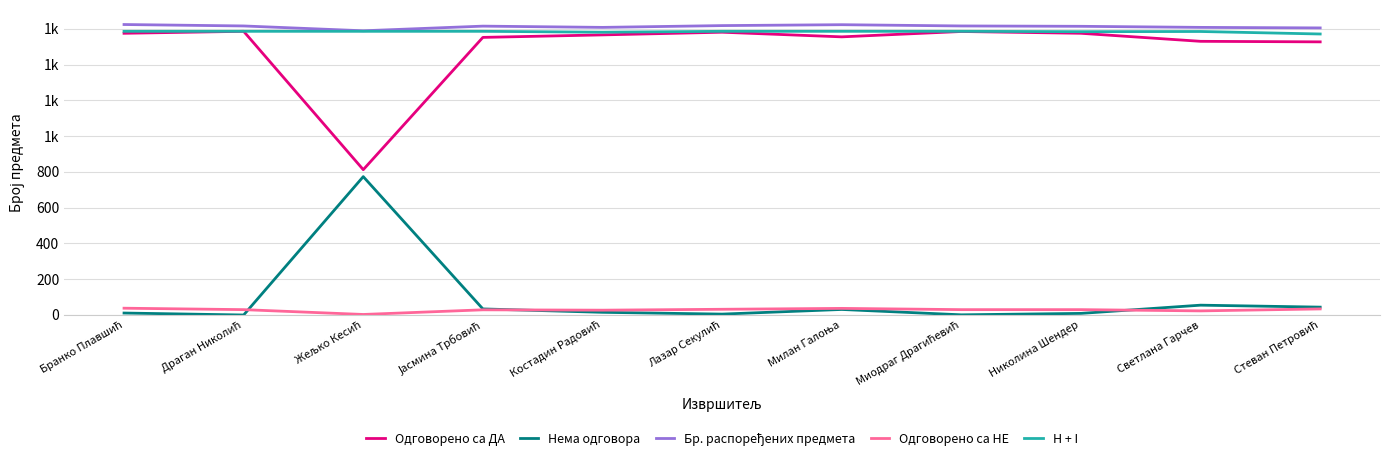

Does the chart have visible grid lines?

Yes